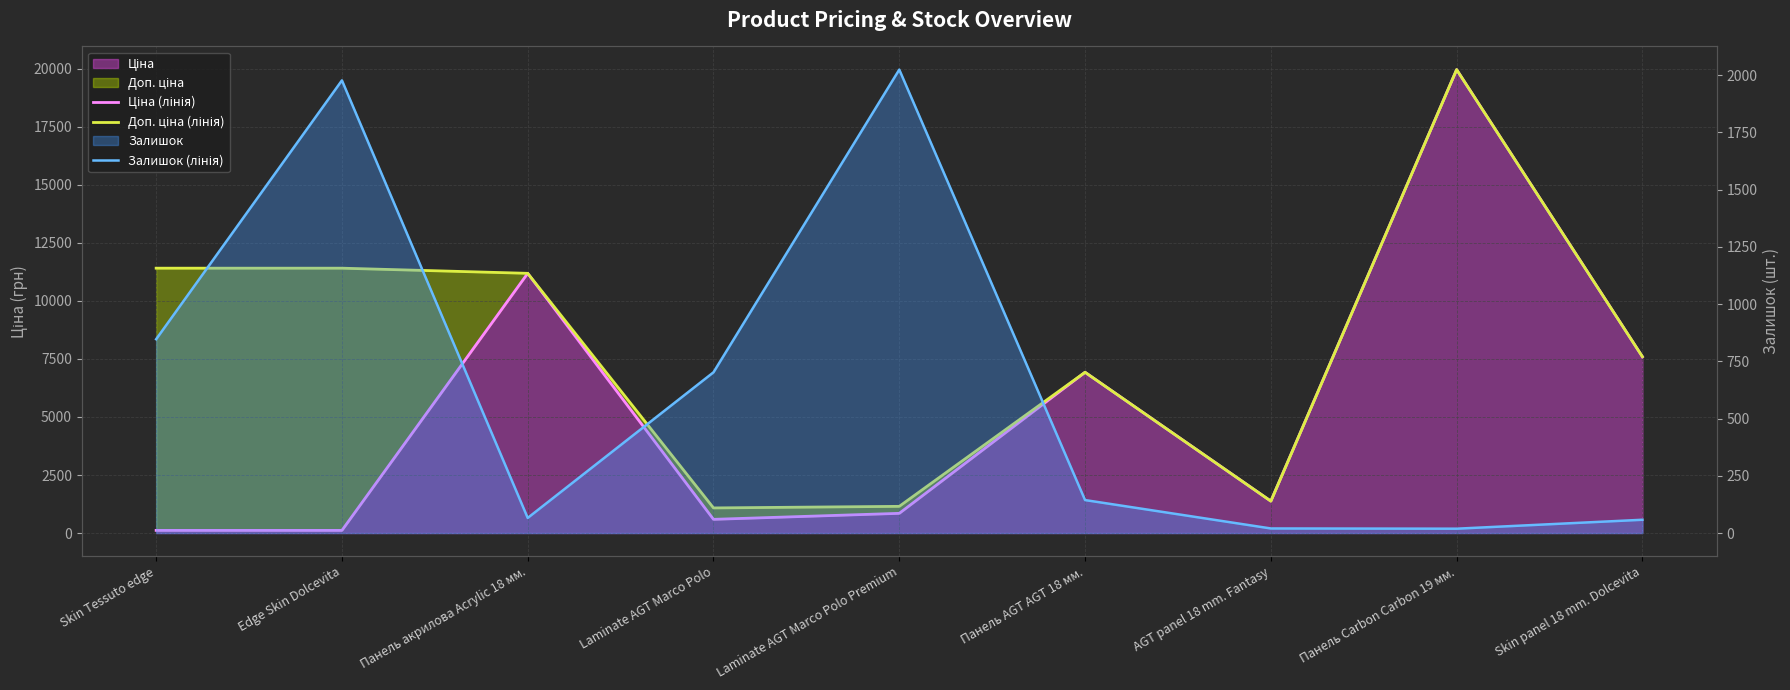

What is the sum of all Ціна (лінія) values?

48716.5